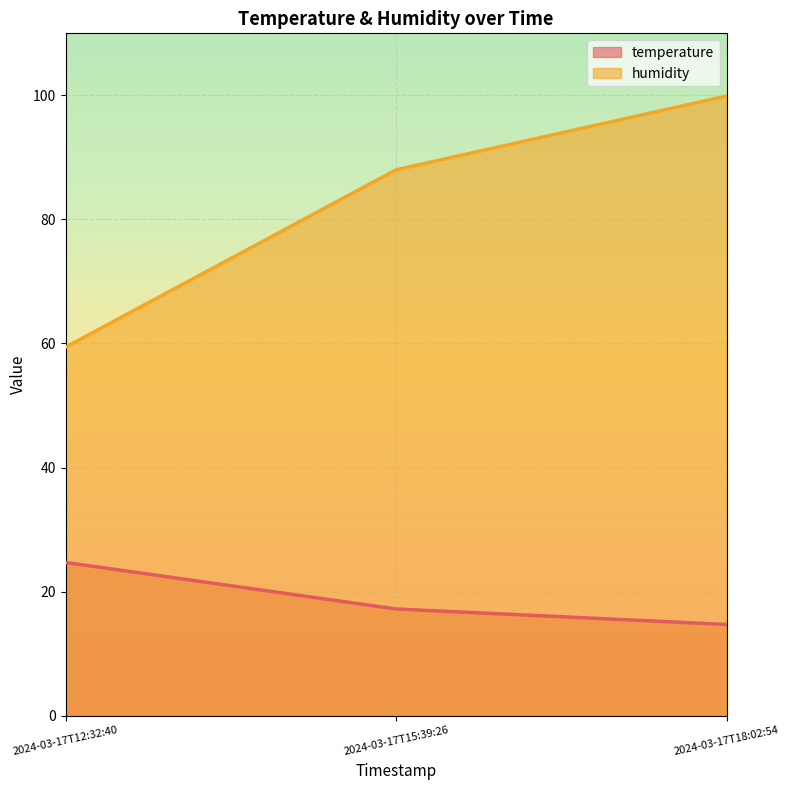

Which series has the largest range (max minus min)?

humidity